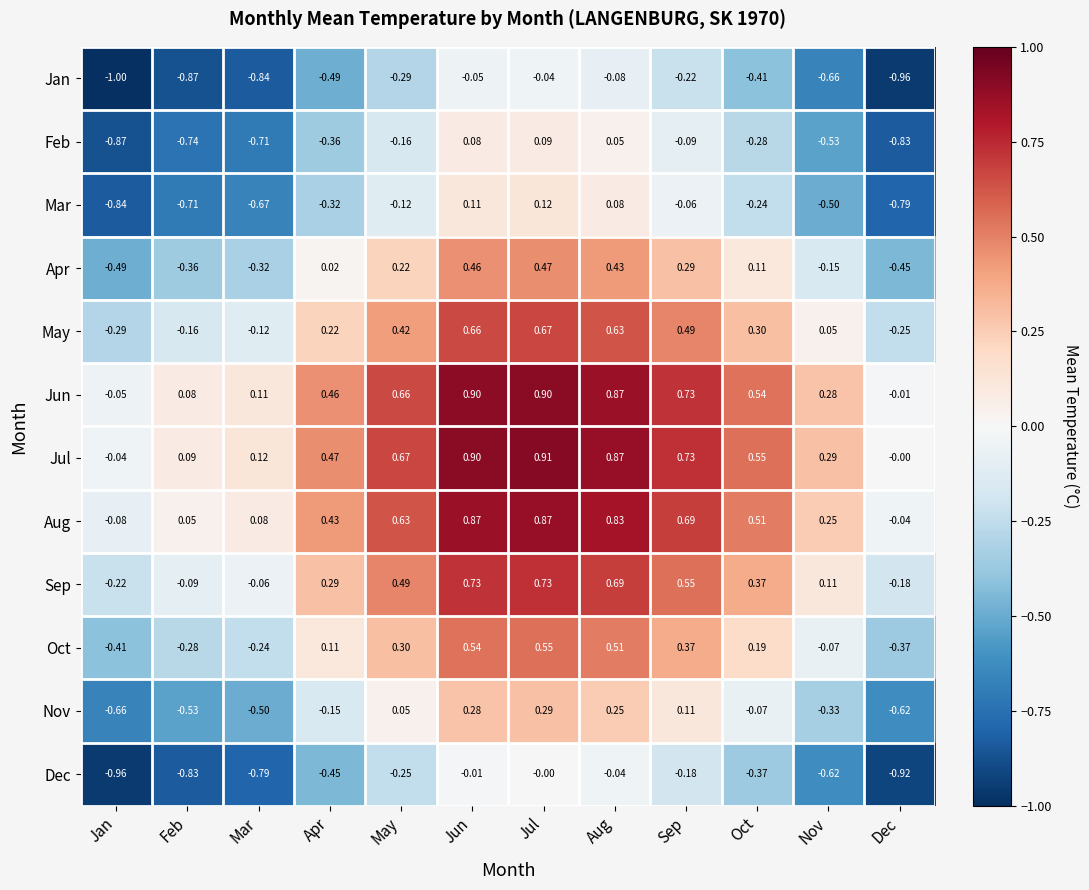

What is the spread (max minus min) of values at Jan?

1.0